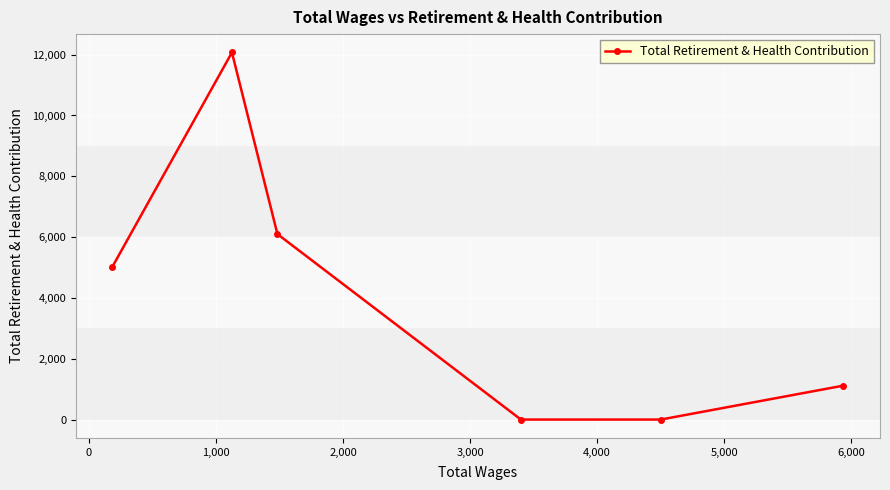

What is the difference between the maximum and minimum values?

12072